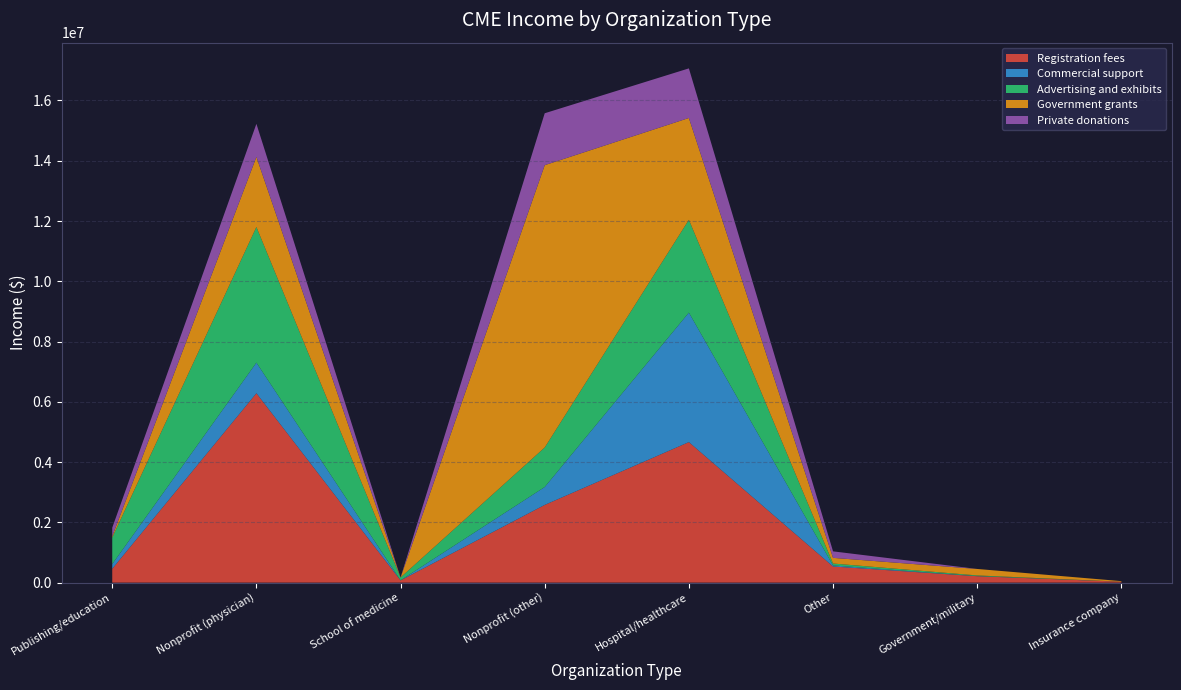

True or false: Registration fees has a value of 459708.0 at Publishing/education.

True